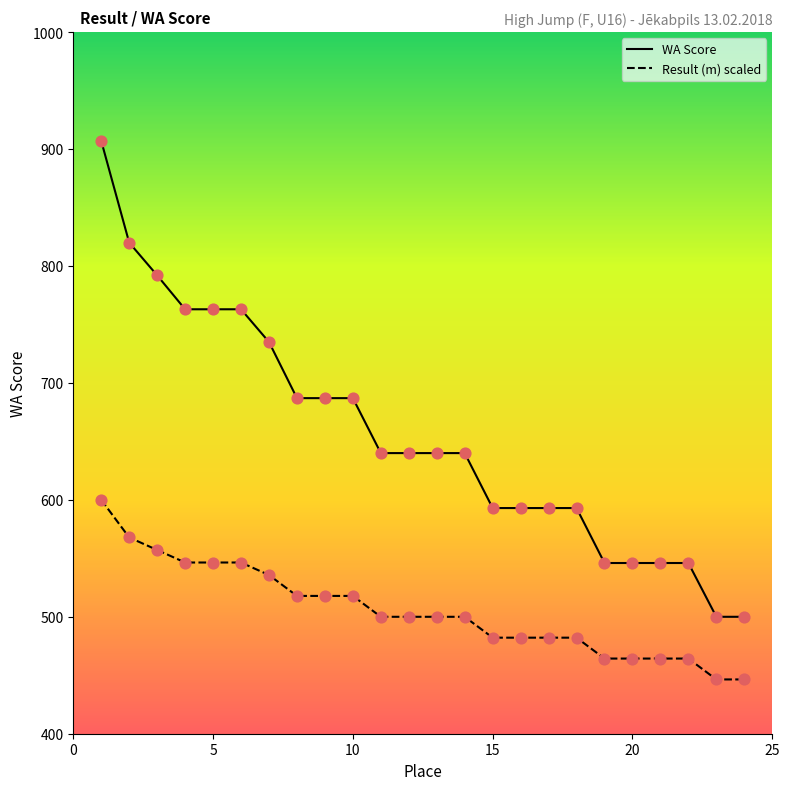

What are all the series names shown in the legend?

WA Score, Result (m) scaled